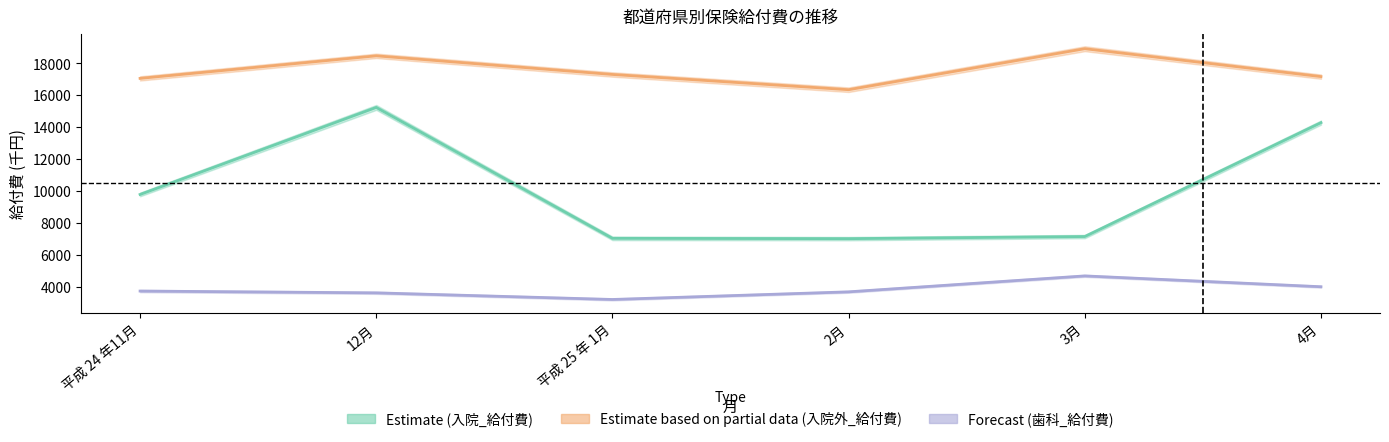

How many lines are shown in the chart?

3